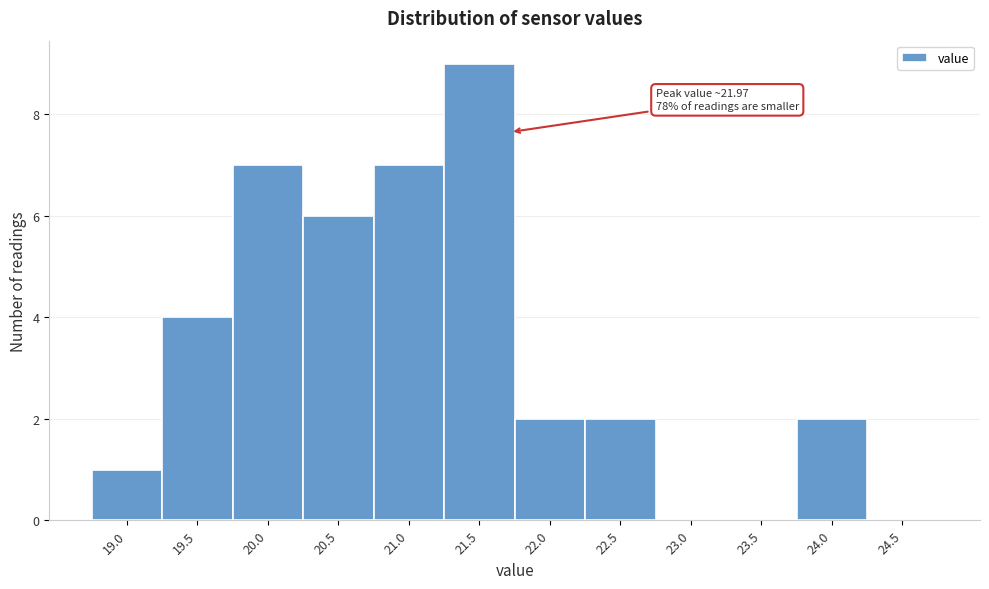

Reading right to left, what are all the values shown in this chart?

24.5=0	24.0=2	23.5=0	23.0=0	22.5=2	22.0=2	21.5=9	21.0=7	20.5=6	20.0=7	19.5=4	19.0=1